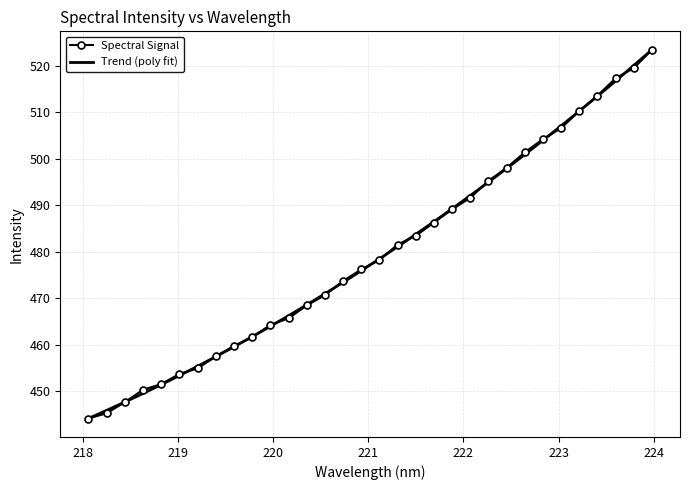

What is the difference between the maximum and second lowest values?

78.2